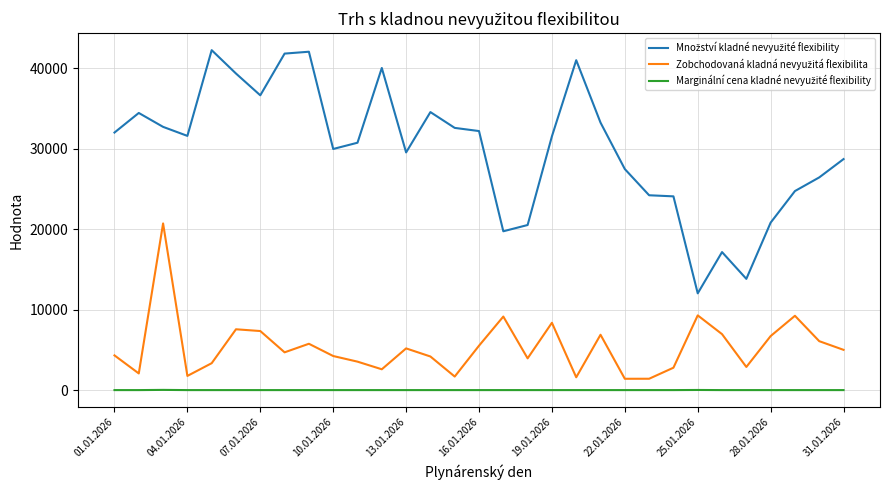

What is the maximum value shown in the chart?

42264.7